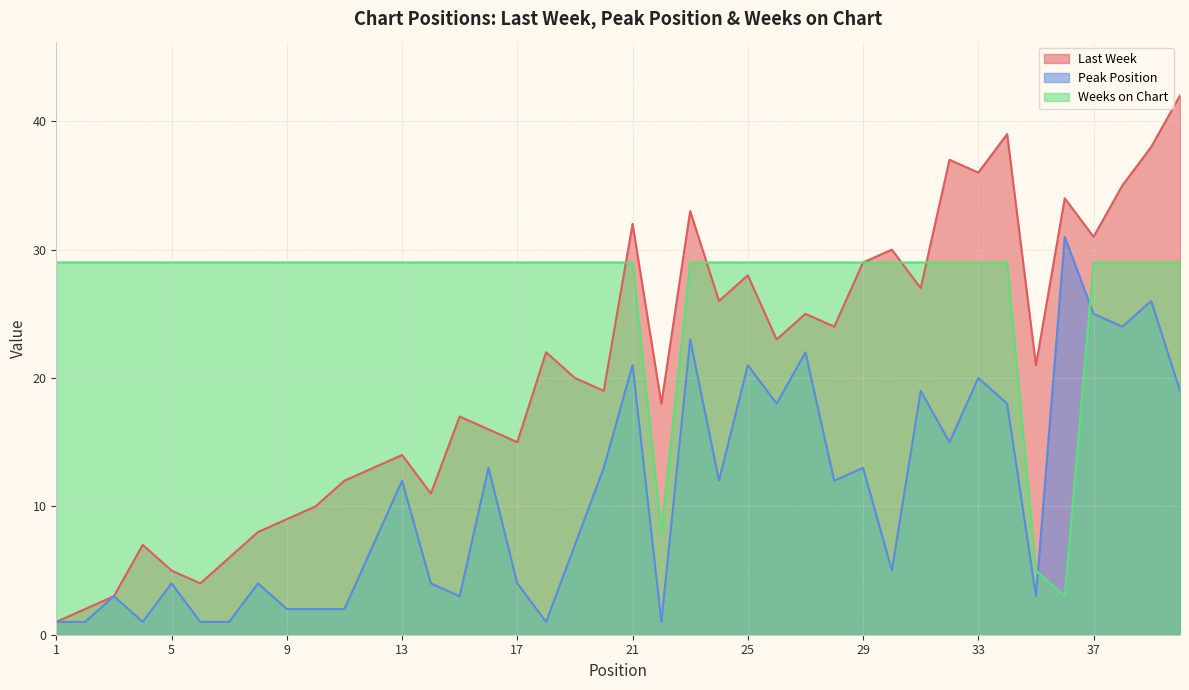

What is the sum of the Peak Position values at 19 and 7?

8